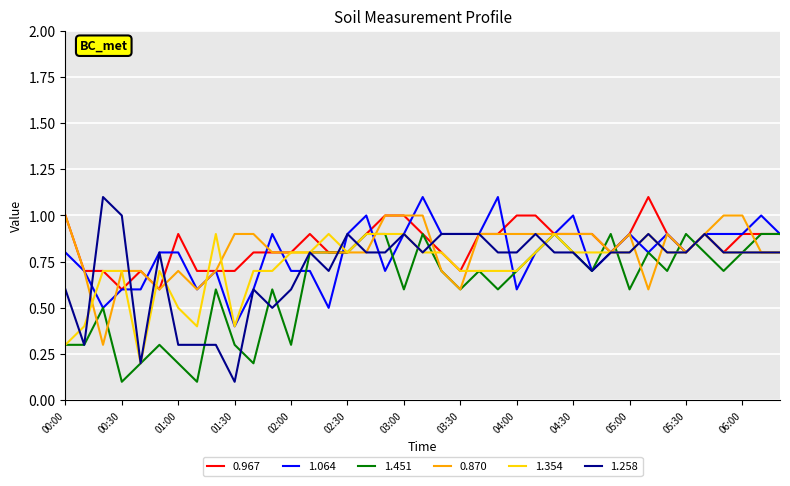

What is the maximum value shown in the chart?

1.1